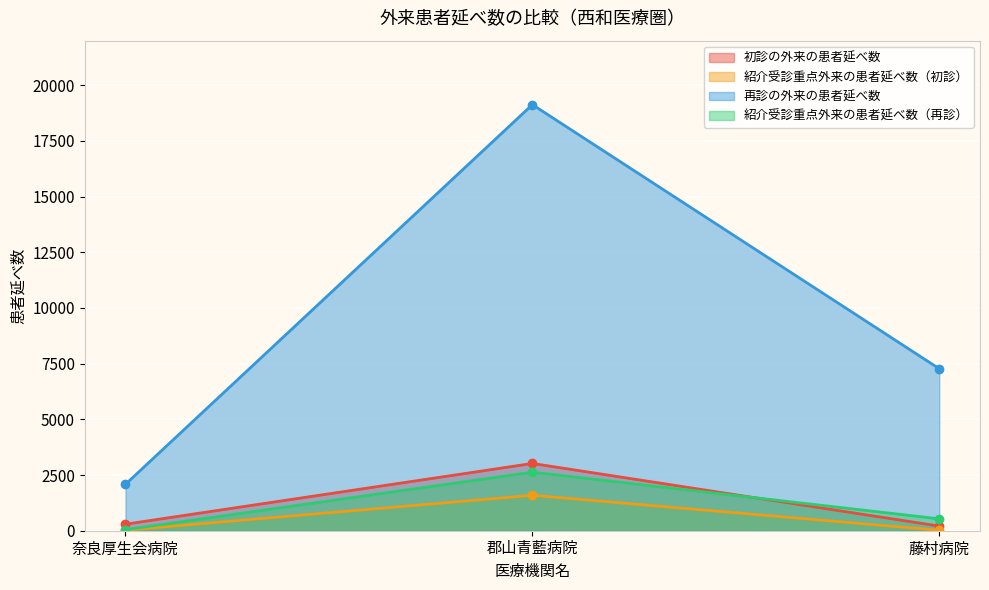

How many lines are shown in the chart?

4